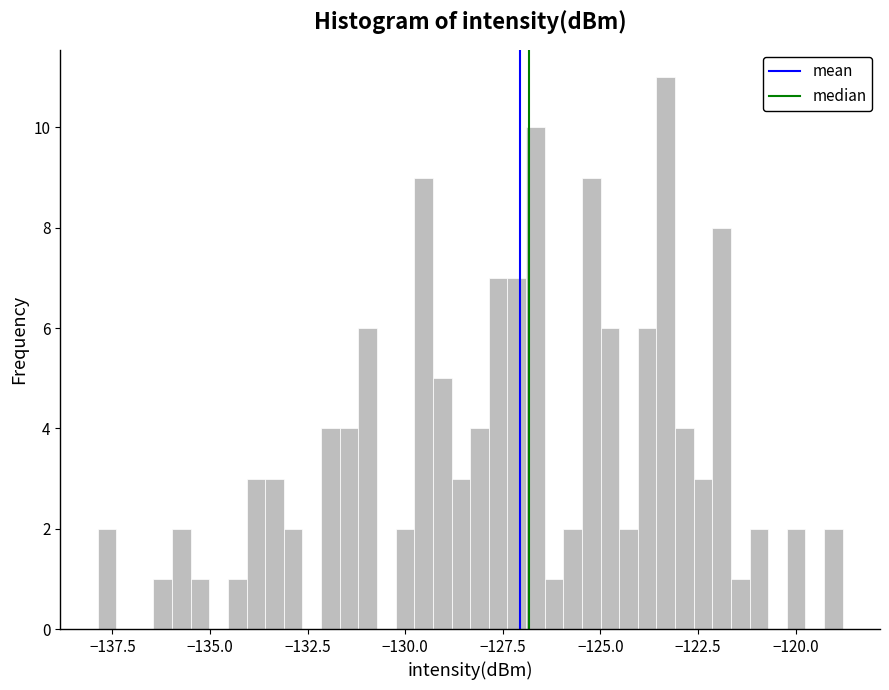

Around what value on the x-axis is the tallest bar? Give the approximate position of its centre, as read against the axis.

-123.5